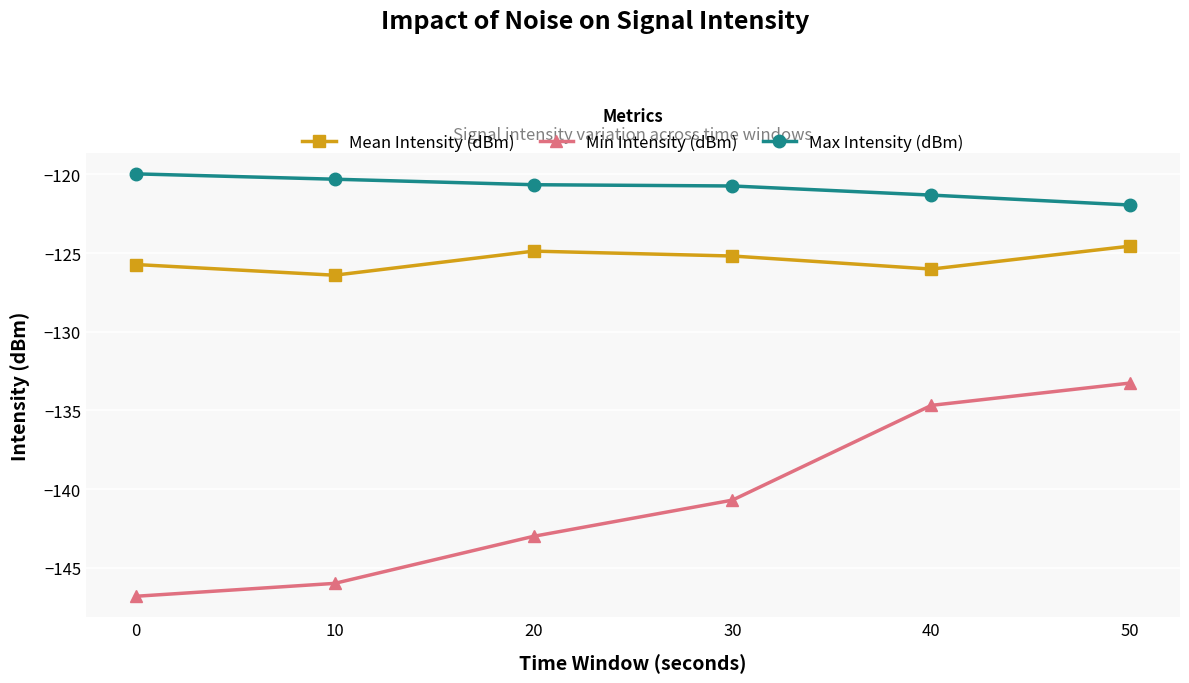

At which label does Mean Intensity (dBm) reach its minimum?

10